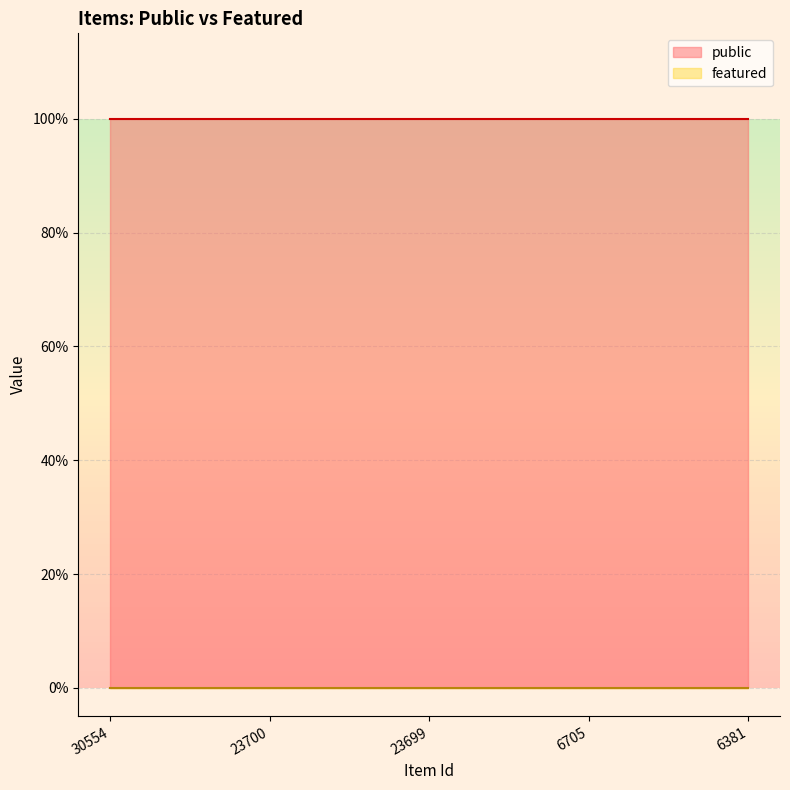

At how many categories does at least one series exceed 0?

5